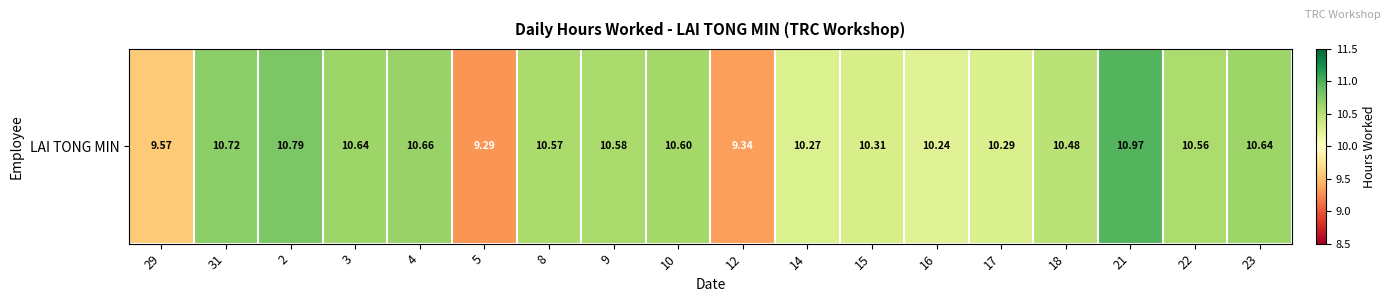

Reading right to left, transcribe all the data shown in this chart.

10.6	10.6	11.0	10.5	10.3	10.2	10.3	10.3	9.3	10.6	10.6	10.6	9.3	10.7	10.6	10.8	10.7	9.6